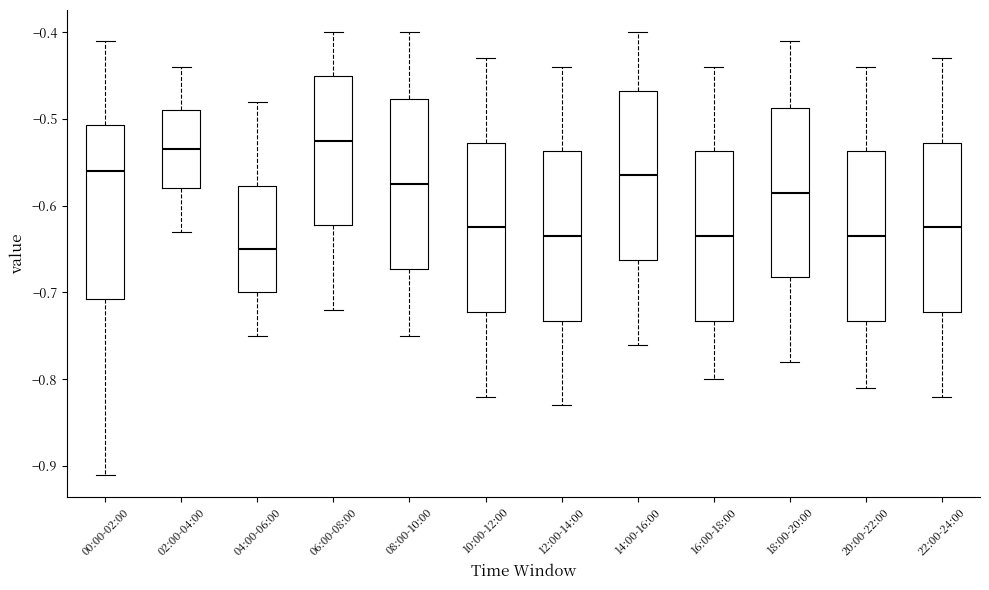

Reading left to right, read every box against the y-axis: the position of its median line, the range the box covers, and the ends of its whiskers. The values are not printed on the chart, so give them approximately, as read against the axis.

00:00-02:00: median -0.56, box -0.71 to -0.51, whiskers -0.91 to -0.41
02:00-04:00: median -0.53, box -0.58 to -0.49, whiskers -0.63 to -0.44
04:00-06:00: median -0.65, box -0.70 to -0.58, whiskers -0.75 to -0.48
06:00-08:00: median -0.52, box -0.62 to -0.45, whiskers -0.72 to -0.40
08:00-10:00: median -0.57, box -0.67 to -0.48, whiskers -0.75 to -0.40
10:00-12:00: median -0.62, box -0.72 to -0.53, whiskers -0.82 to -0.43
12:00-14:00: median -0.63, box -0.73 to -0.54, whiskers -0.83 to -0.44
14:00-16:00: median -0.56, box -0.66 to -0.47, whiskers -0.76 to -0.40
16:00-18:00: median -0.63, box -0.73 to -0.54, whiskers -0.80 to -0.44
18:00-20:00: median -0.58, box -0.68 to -0.49, whiskers -0.78 to -0.41
20:00-22:00: median -0.63, box -0.73 to -0.54, whiskers -0.81 to -0.44
22:00-24:00: median -0.62, box -0.72 to -0.53, whiskers -0.82 to -0.43